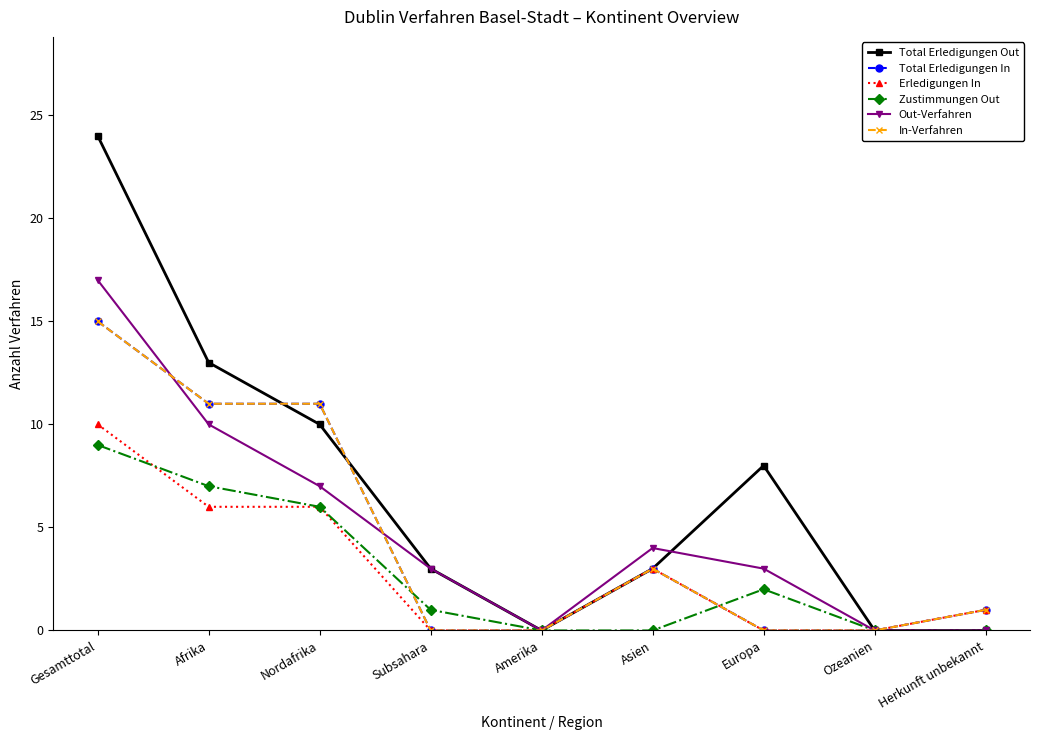

Rank the categories by Zustimmungen Out value from highest to lowest.

Gesamttotal, Afrika, Nordafrika, Europa, Subsahara, Amerika, Asien, Ozeanien, Herkunft unbekannt